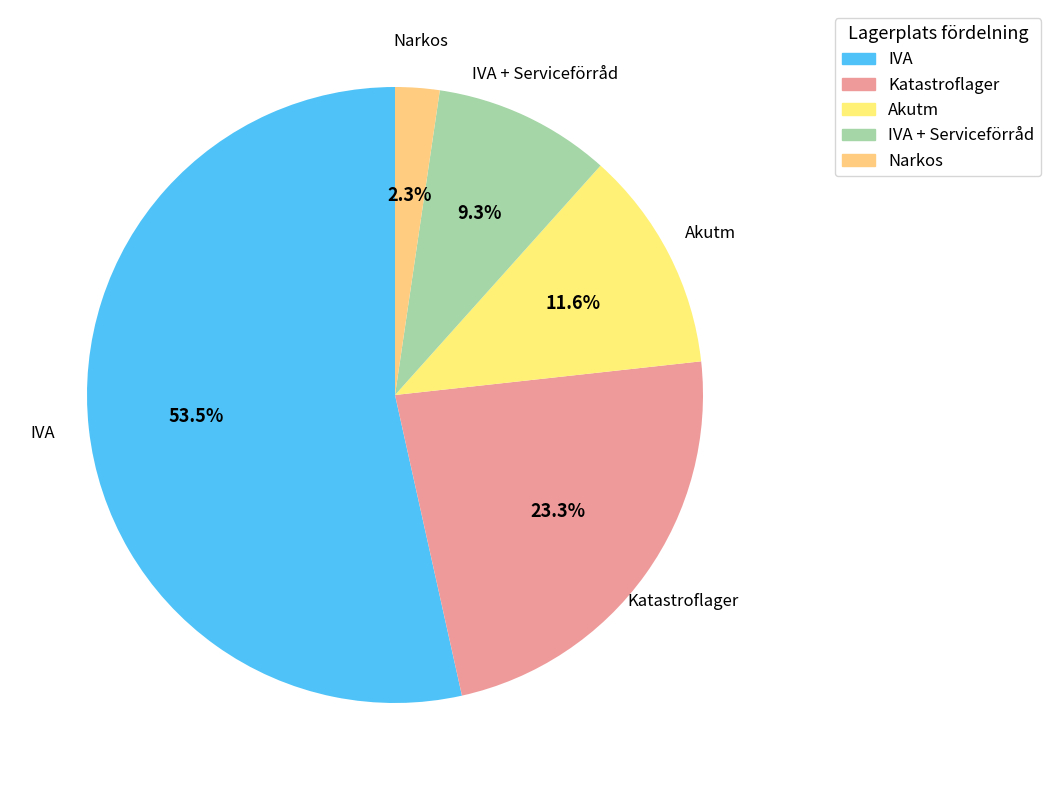

To the nearest percent, what is the difference between the Akutm and Katastroflager slice percentages?

12%